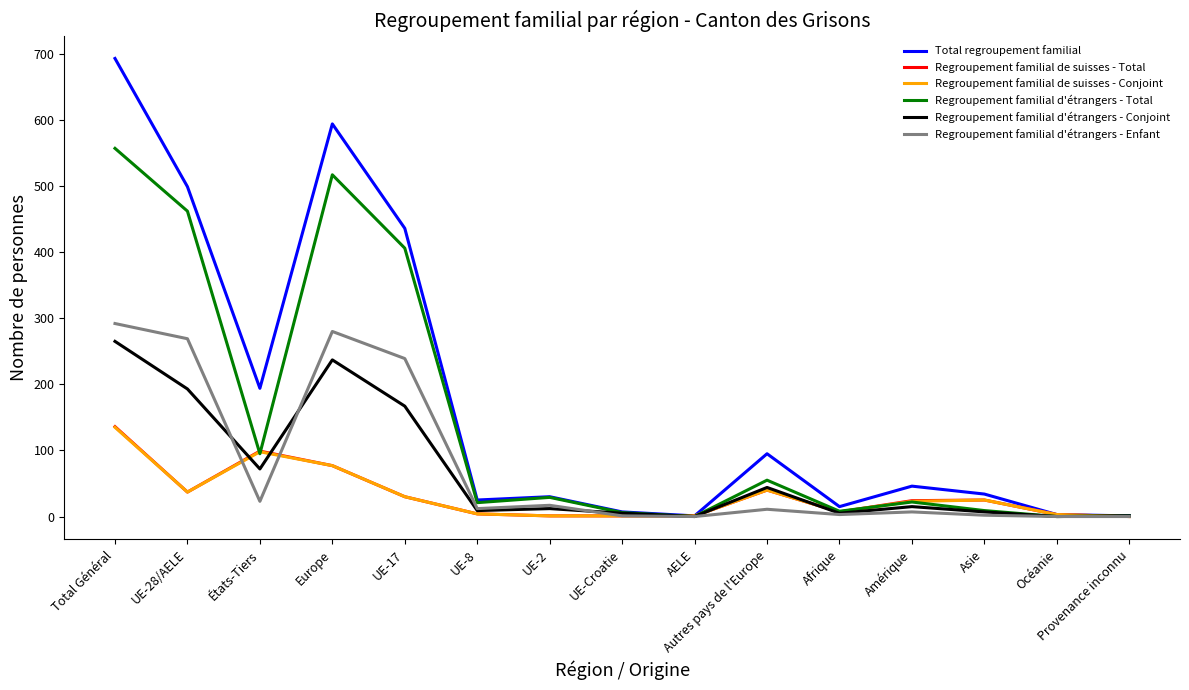

What is the average value of the Regroupement familial d'étrangers - Conjoint series?

69